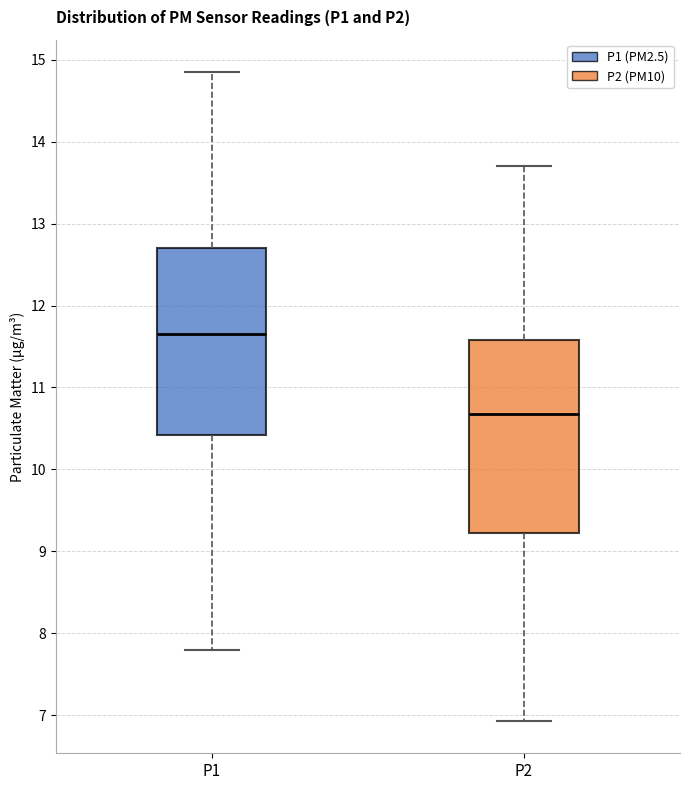

Which box's median line is the lowest?

P2